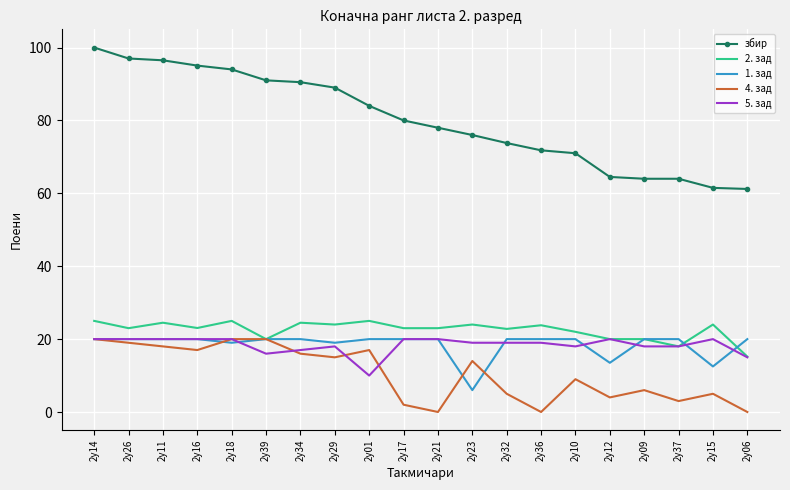

What is the difference between the highest and lowest values at 2y01?

74.0